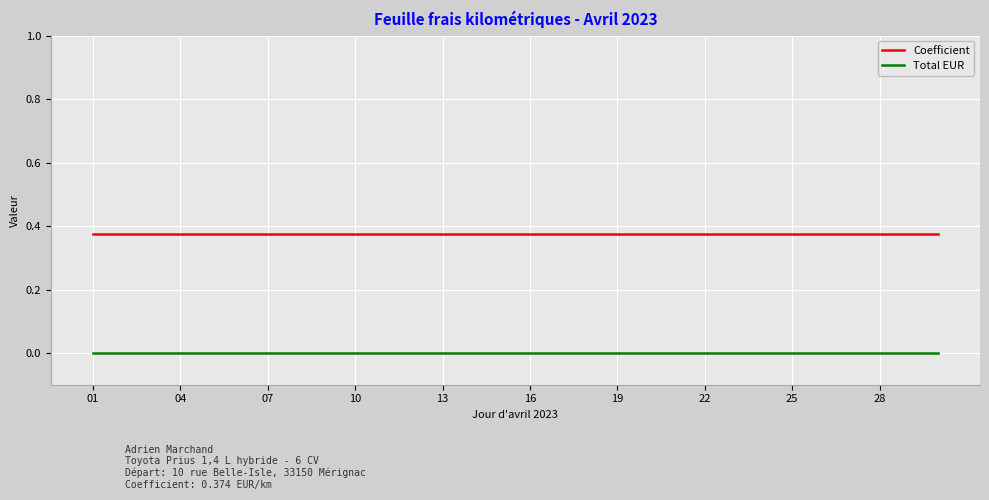

Which series has the largest total across all categories?

Coefficient